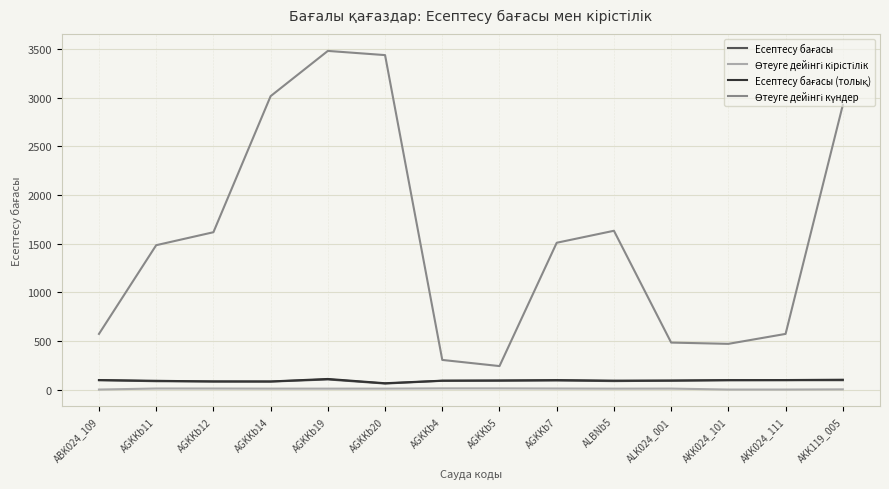

What is the total value across all series at AKK024_111?

781.0